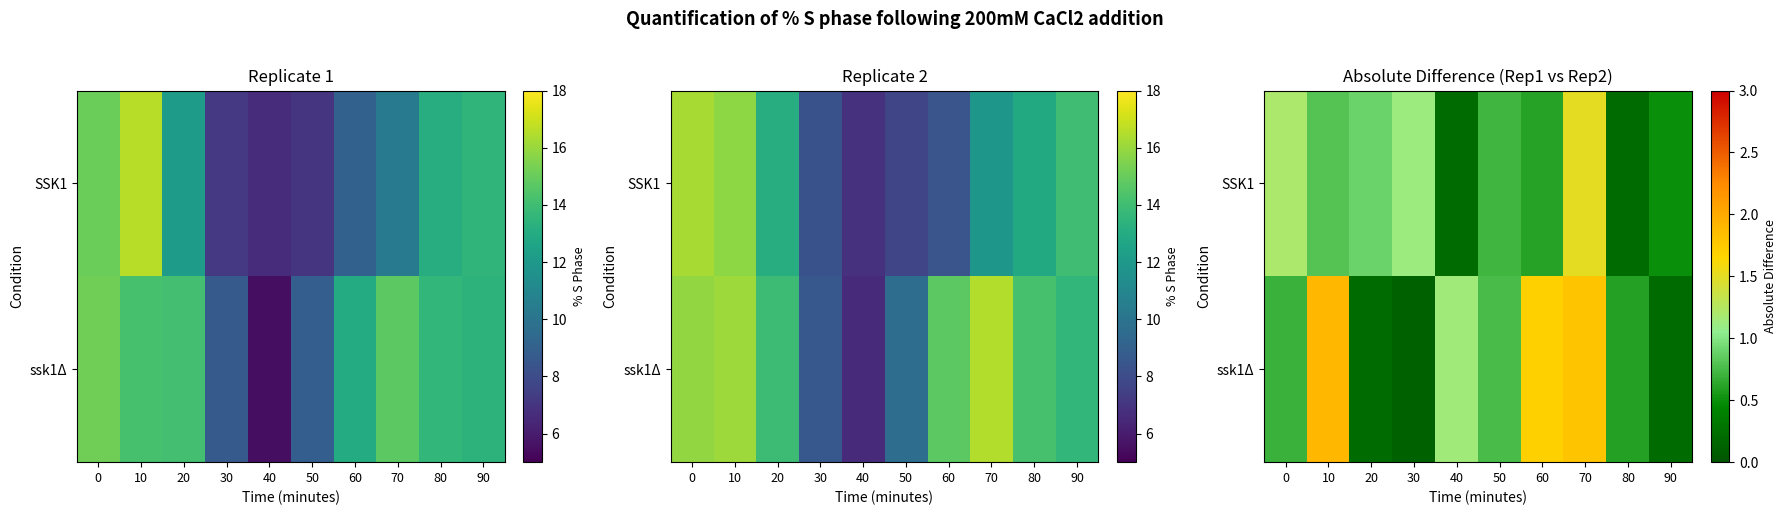

What is the sum of the ssk1Δ values at 0 and 70?

2.5